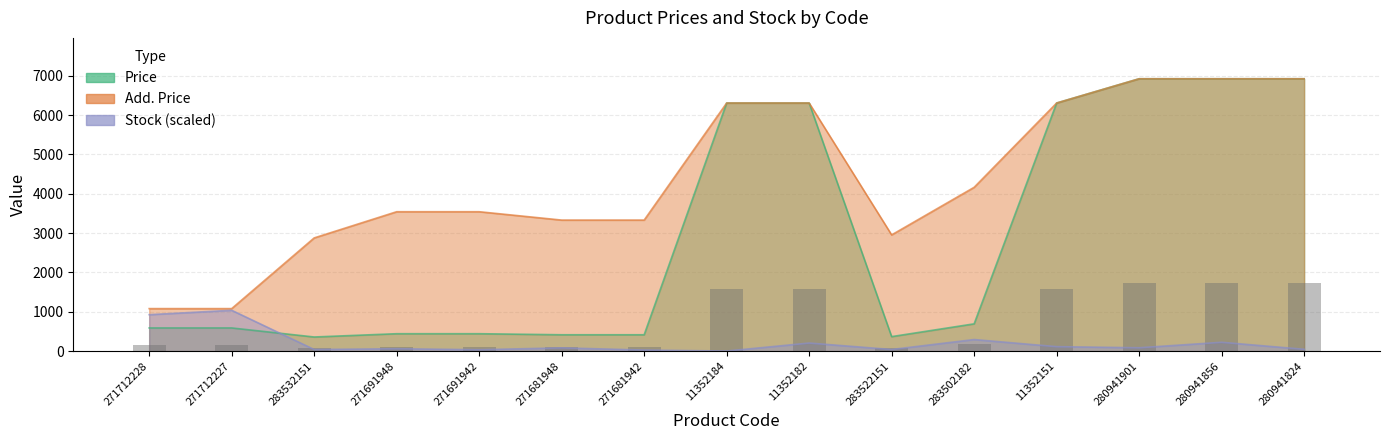

What is the minimum value shown in the chart?

90.0